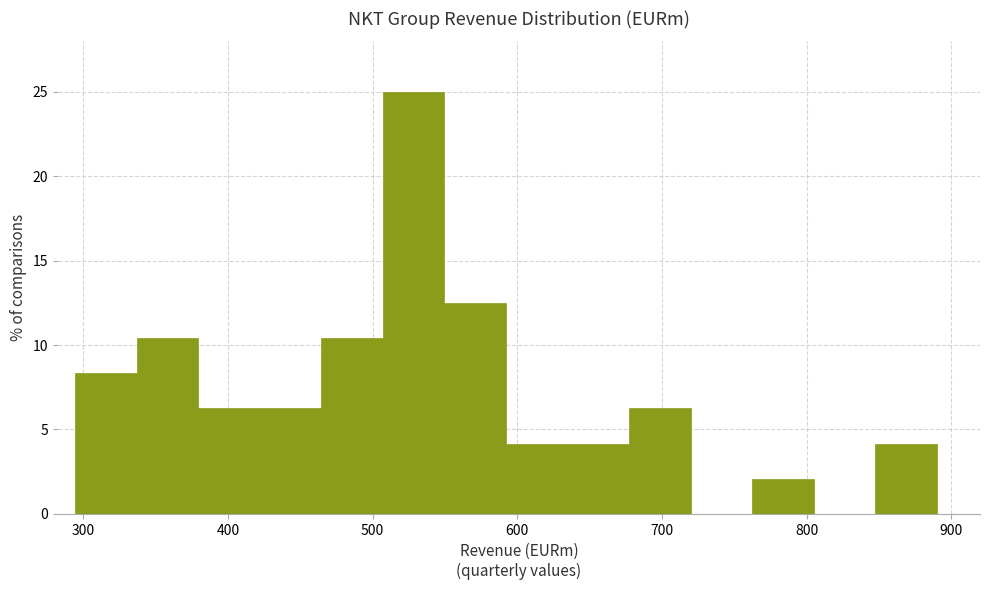

Reading left to right, list every bar in this chart as the range it spans on the x-axis followed by its height. Neither the bar edges nor the heights are printed on the chart, so give them approximately, as read against the axes.

290 to 340: 8.5
340 to 380: 10.5
380 to 420: 6.5
420 to 460: 6.5
460 to 510: 10.5
510 to 550: 25.0
550 to 590: 12.5
590 to 630: 4.0
630 to 680: 4.0
680 to 720: 6.5
720 to 760: 0
760 to 800: 2.0
800 to 850: 0
850 to 890: 4.0